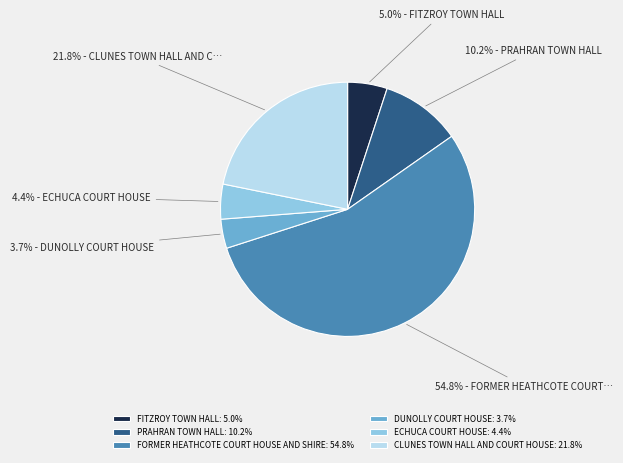

The CLUNES TOWN HALL AND COURT HOUSE slice represents 22% of the pie. True or false?

True